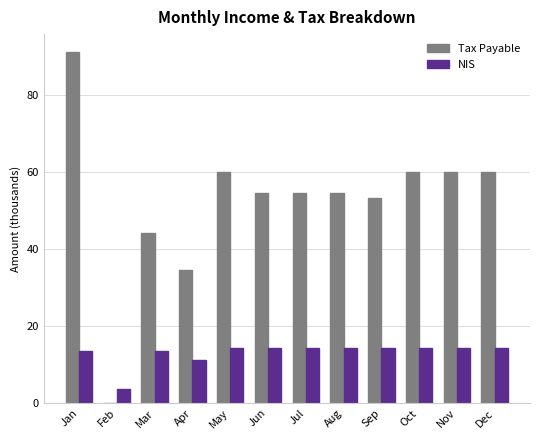

Which category has the highest value in the Tax Payable series?

Jan